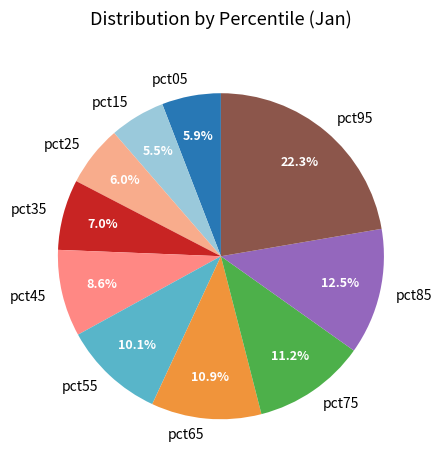

True or false: pct95 accounts for 28% of the total.

False